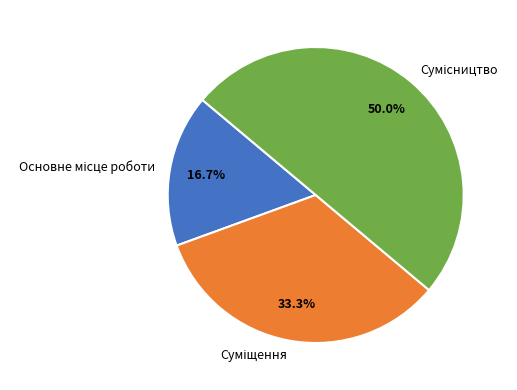

Count the number of slices in the pie.

3